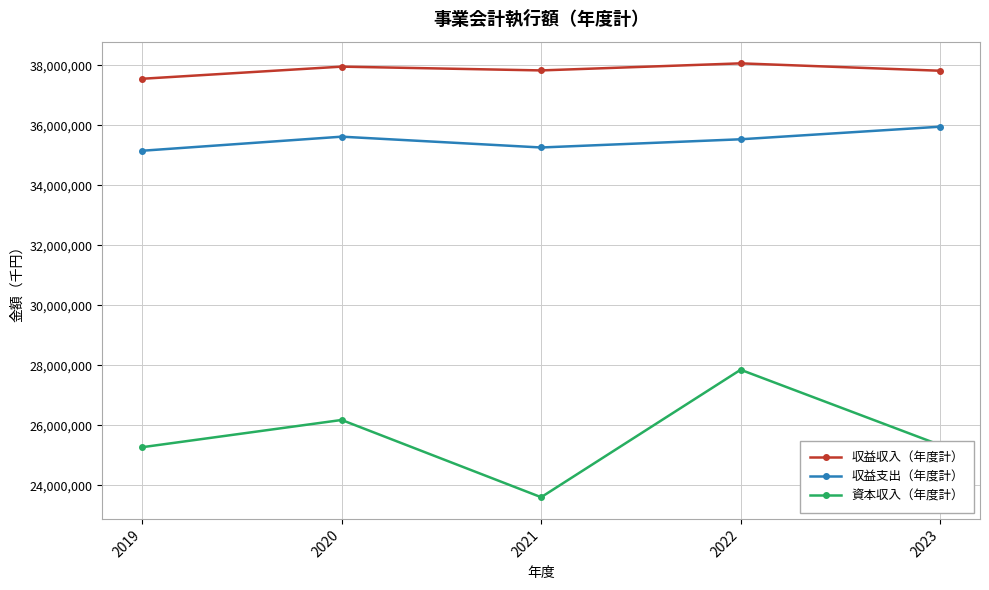

The 資本収入（年度計） series shows 12838609 at 2020. True or false?

False